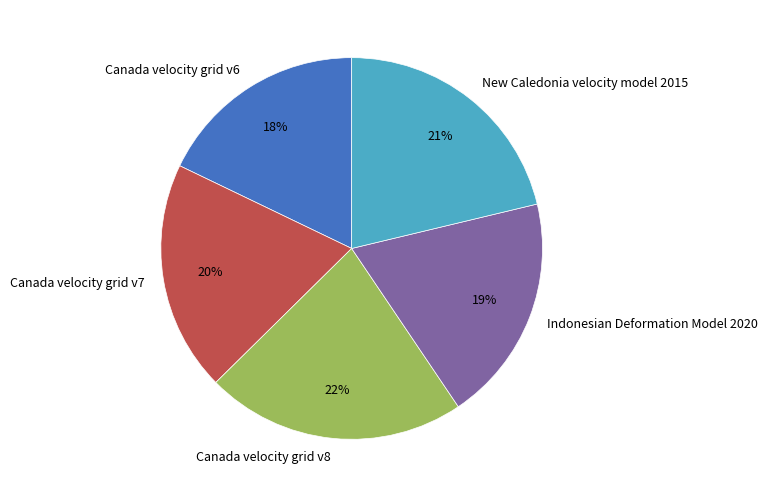

How many segments does this pie chart have?

5